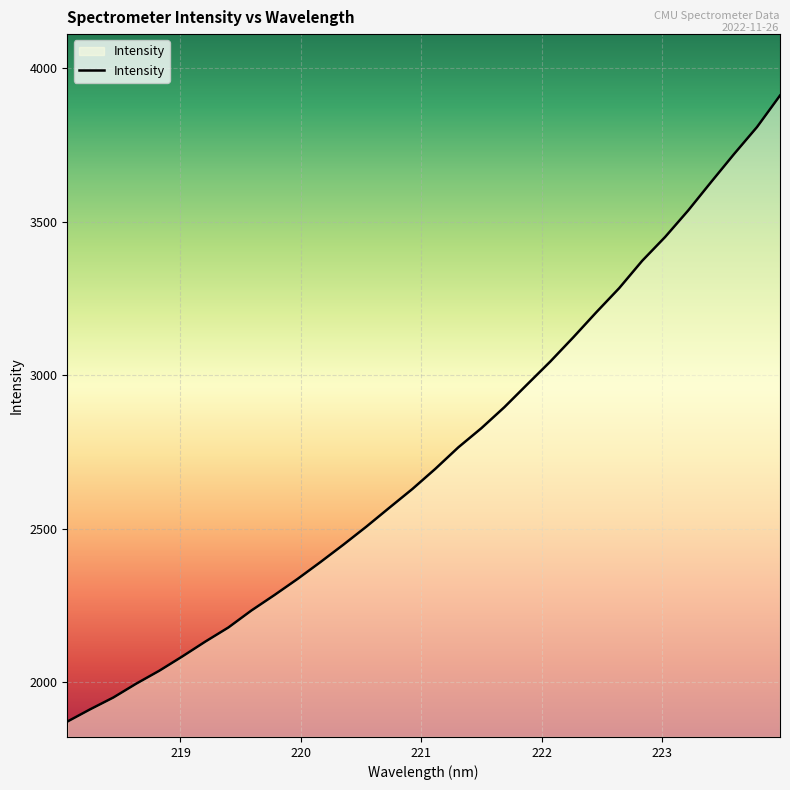

What is the smallest value displayed?

1872.3